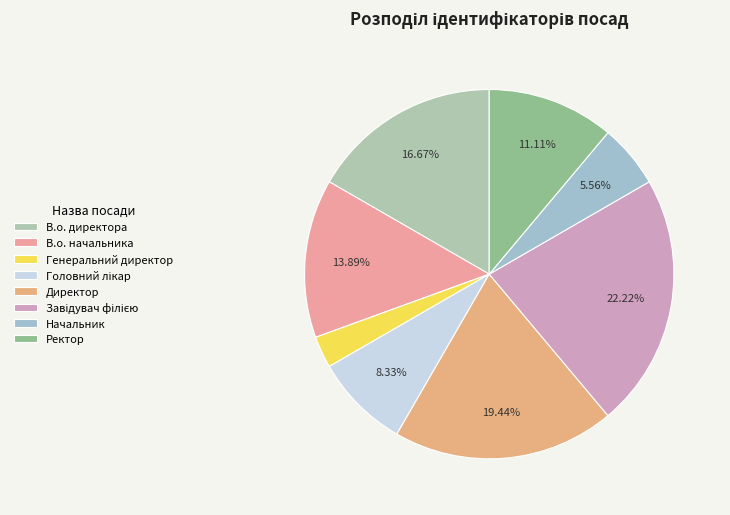

To the nearest percent, what is the average slice percentage?

12%